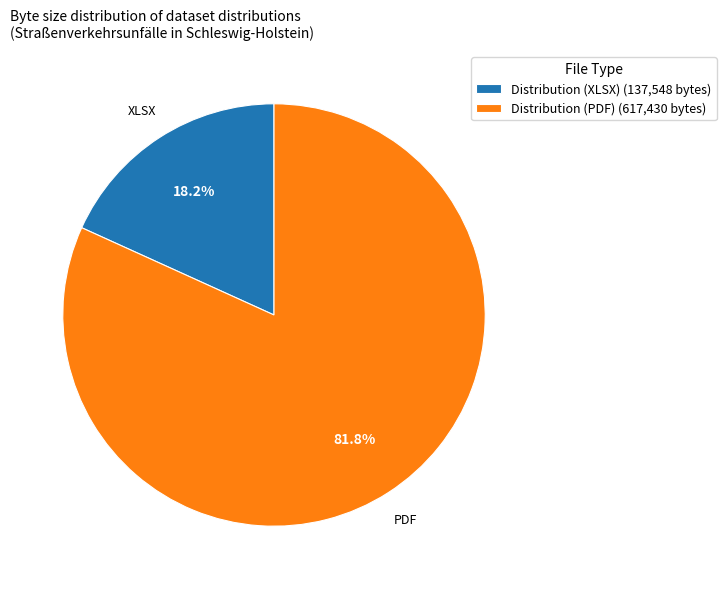

Is there a majority slice in this chart?

Yes